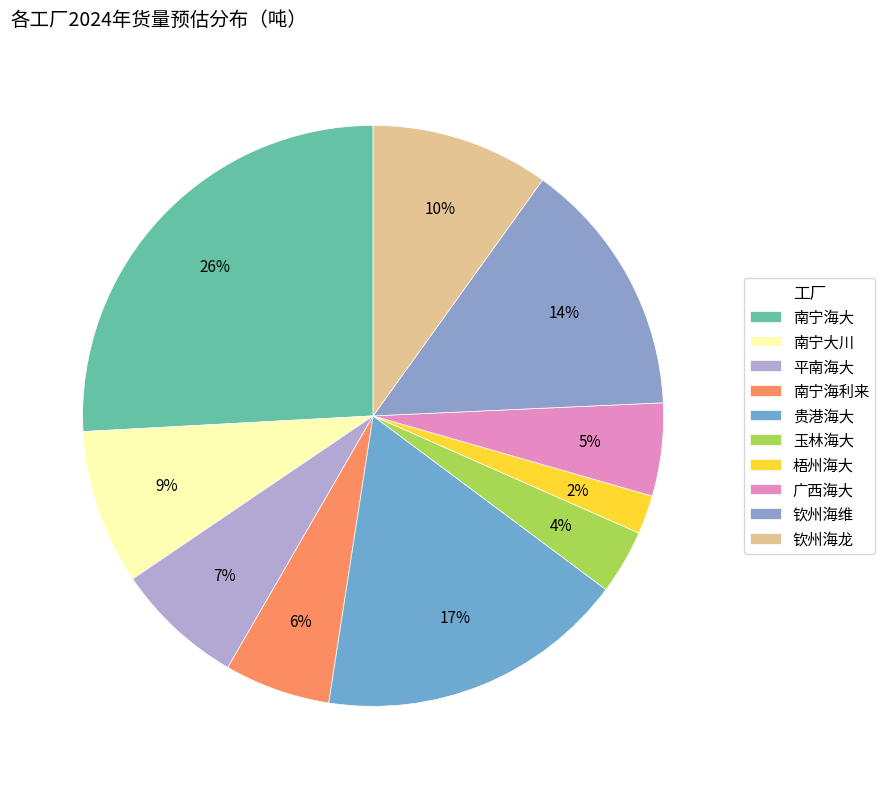

Does 玉林海大 represent more than half of the total?

No